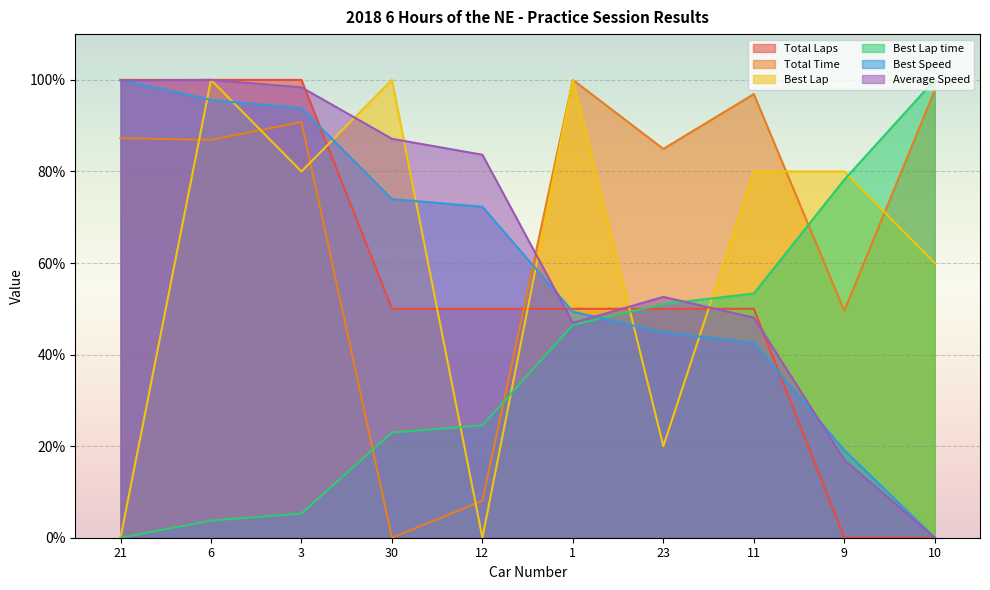

Where is the first local maximum for Average Speed?

6